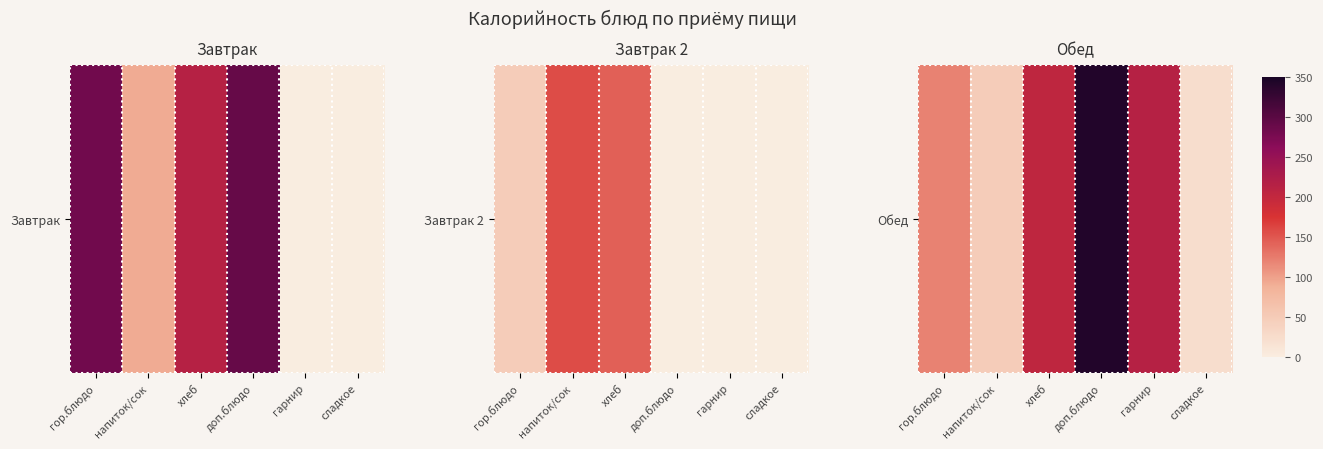

True or false: the data shows 216 at гарнир.

True